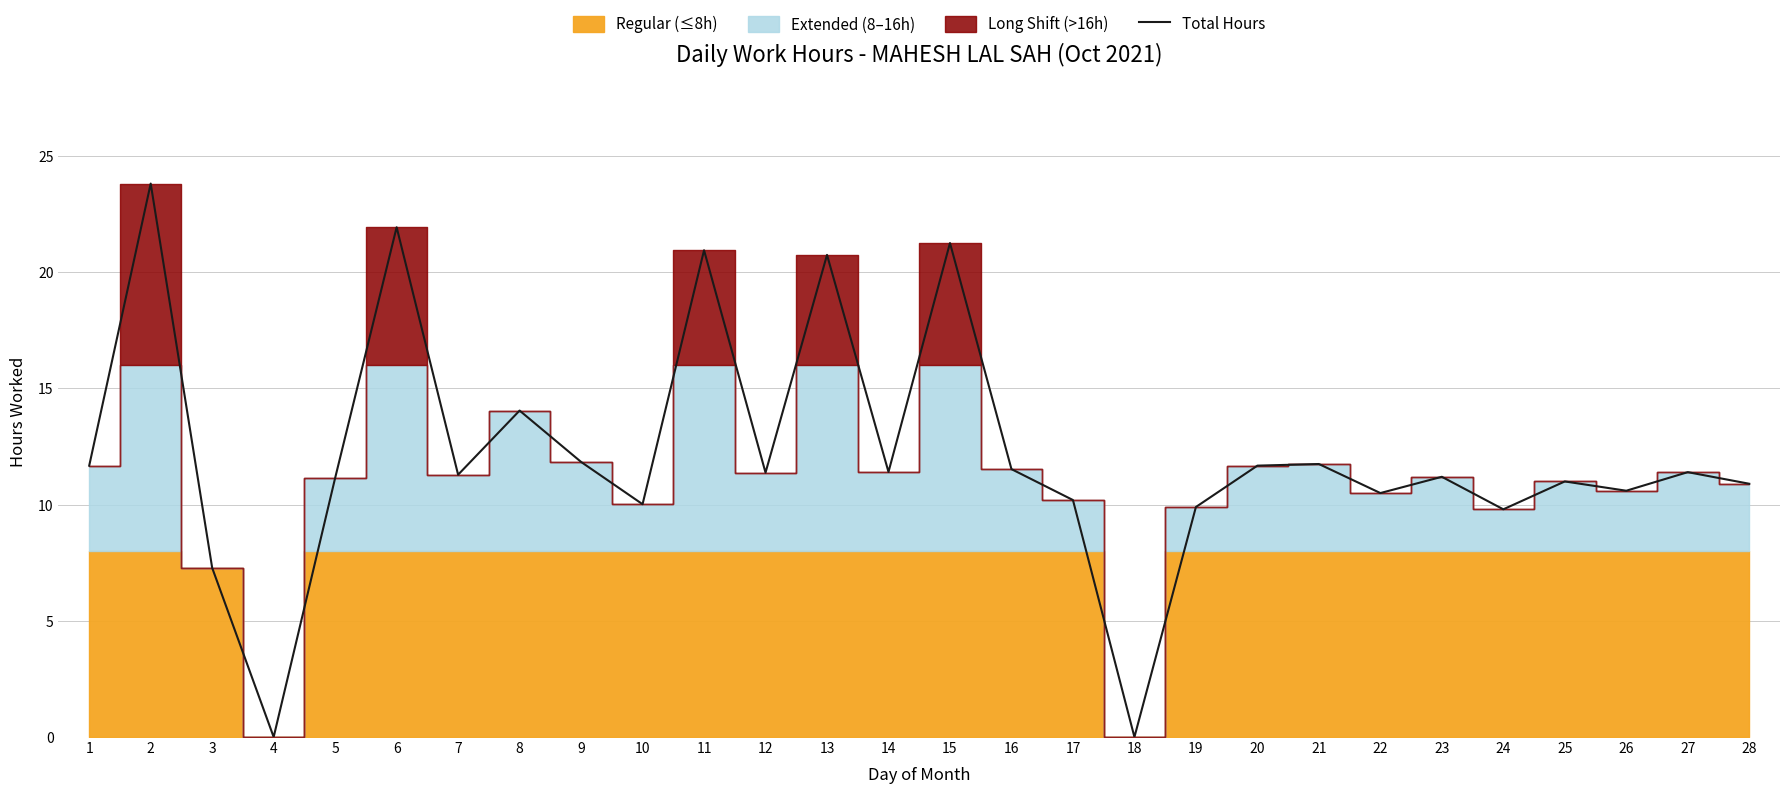

What is the greatest value displayed?

23.8